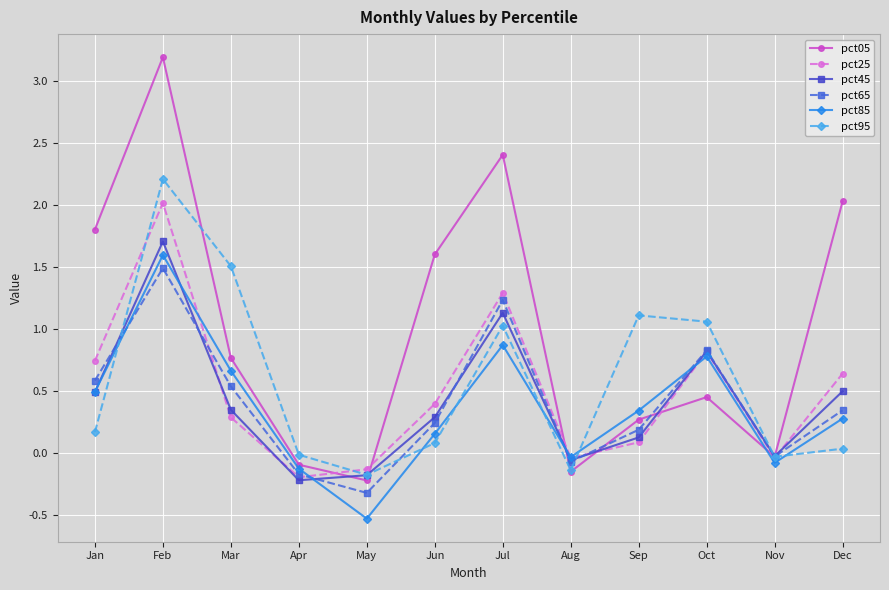

Is it true that pct05 equals 2.0 at Dec?

True